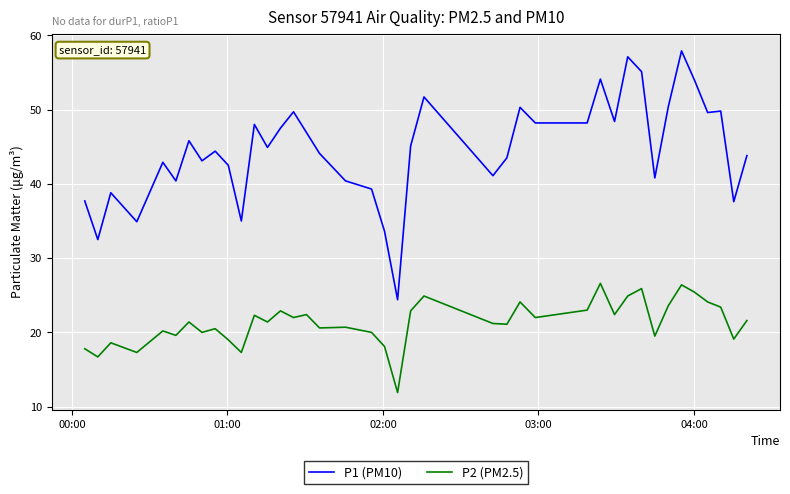

In P2 (PM2.5), how many points are lower than both neighbors (excluding endpoints)?

14